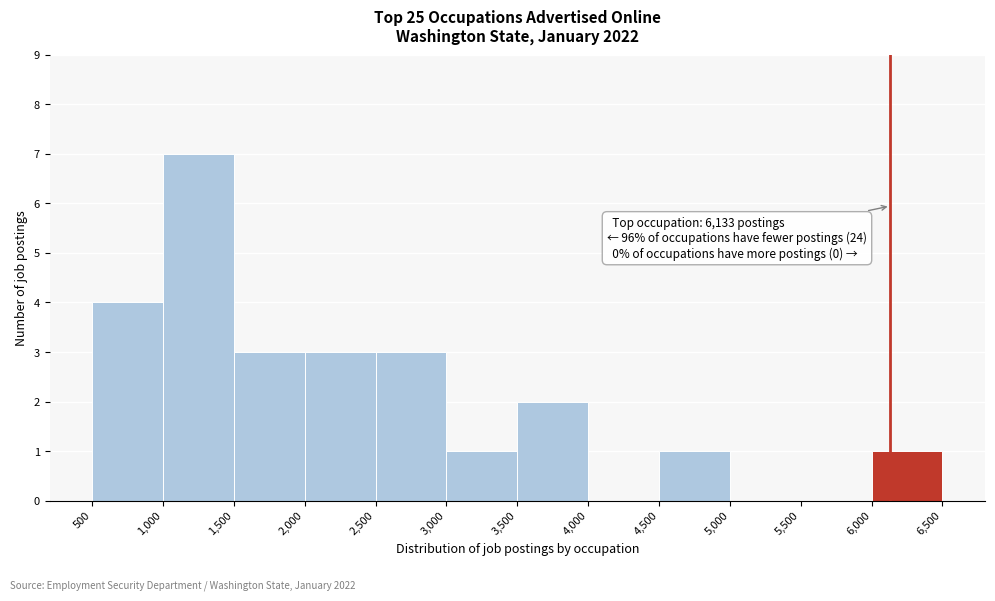

Over which range of the x-axis is the bar tallest?

1,000 to 1,500